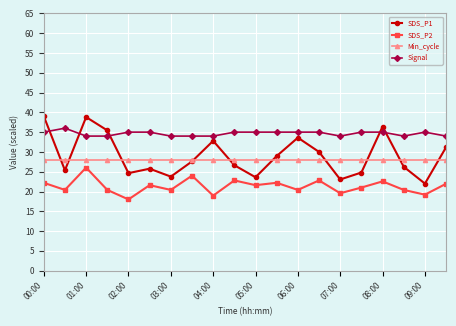

What is the value of the Signal point at the 5th from the left?

35.0